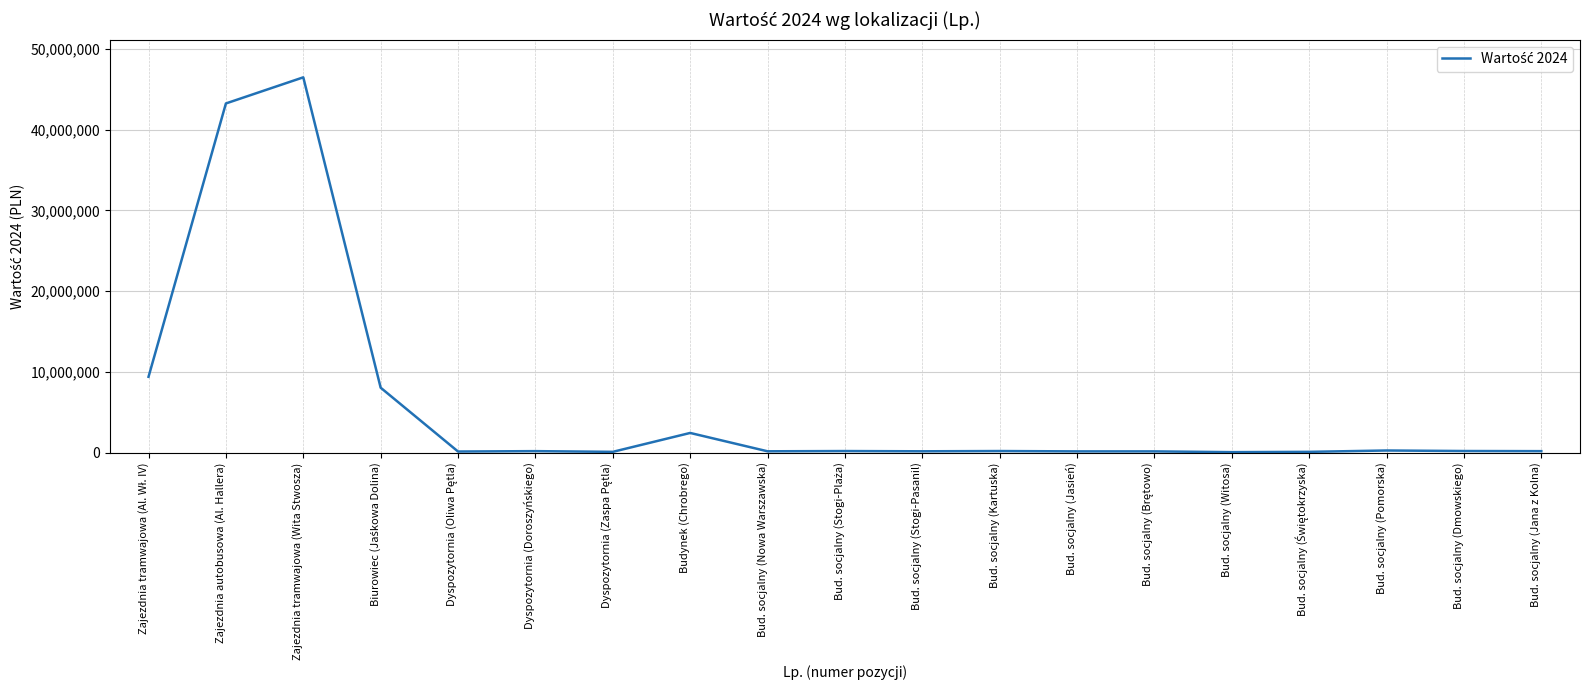

Which label corresponds to the largest value in the chart?

Zajezdnia tramwajowa (Wita Stwosza)